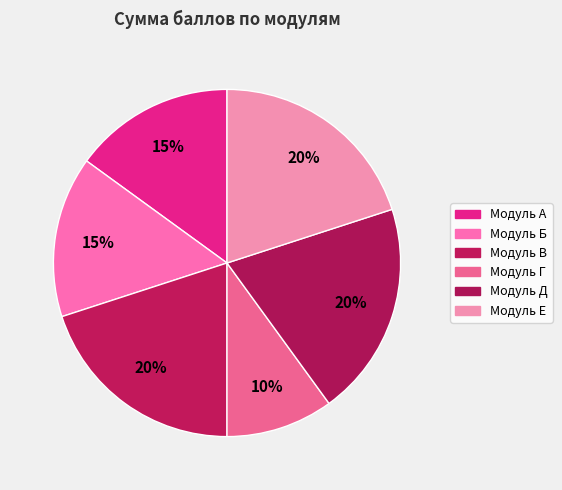

To the nearest percent, what is the average slice percentage?

17%